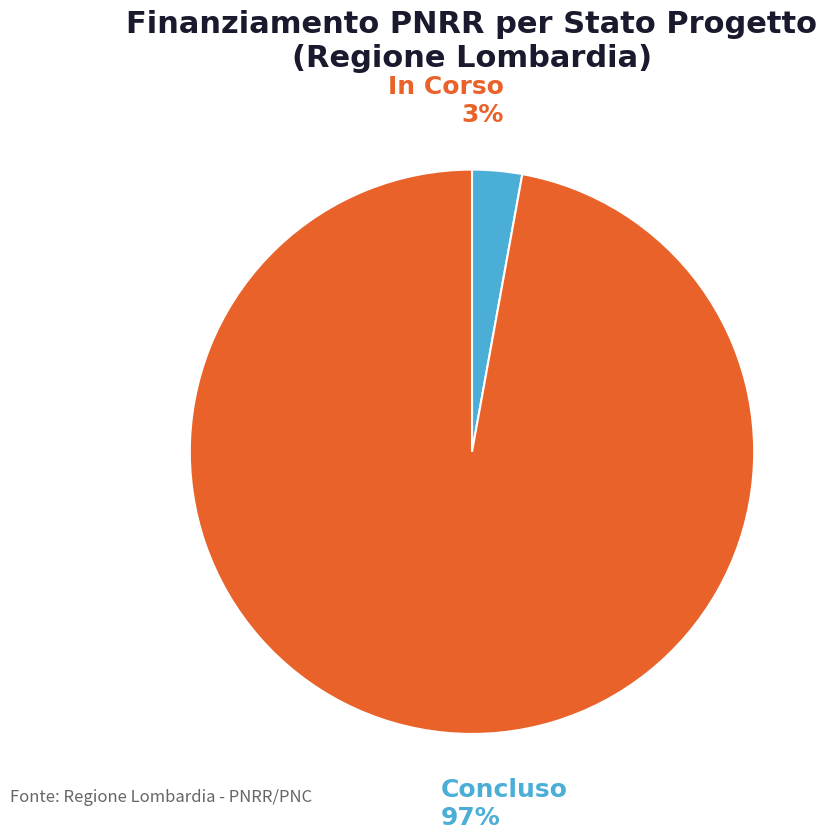

Is the sum of Concluso and In Corso greater than half?

Yes